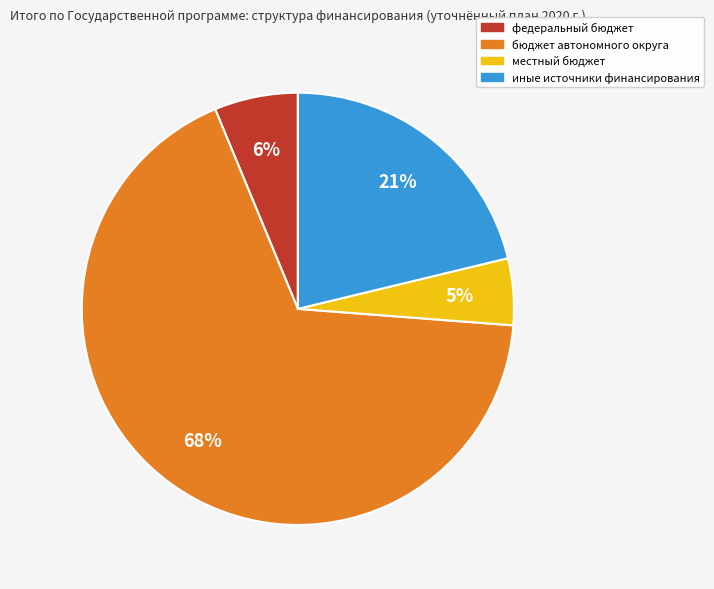

Is the sum of иные источники финансирования and бюджет автономного округа greater than half?

Yes